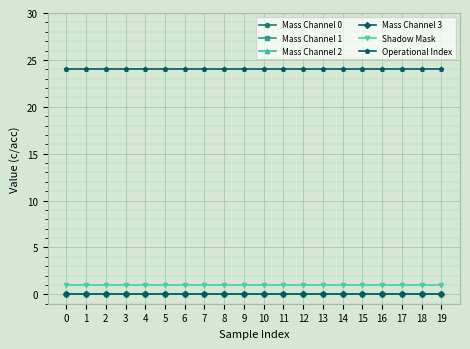

True or false: Mass Channel 0 and Shadow Mask cross at least once.

False